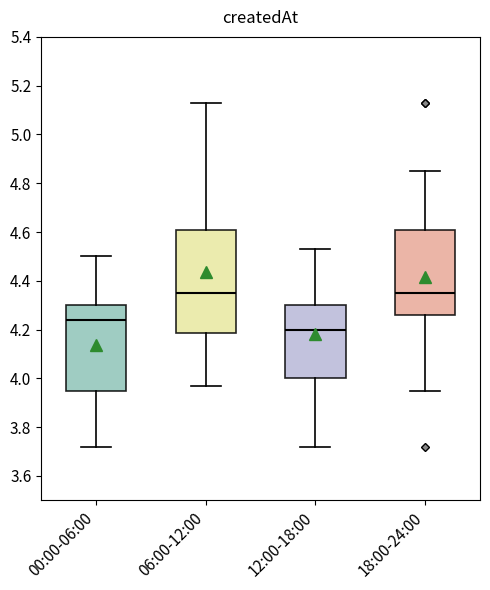

Reading left to right, transcribe this box plot: for each box, give where its median line is, the range the box spans, and where its two whiskers end, as read against the y-axis. The values are not printed on the chart, so give them approximately, as read against the axis.

00:00-06:00: median 4.24, box 3.96 to 4.30, whiskers 3.72 to 4.50
06:00-12:00: median 4.36, box 4.18 to 4.60, whiskers 3.98 to 5.14
12:00-18:00: median 4.20, box 4.00 to 4.30, whiskers 3.72 to 4.54
18:00-24:00: median 4.36, box 4.26 to 4.60, whiskers 3.96 to 4.86